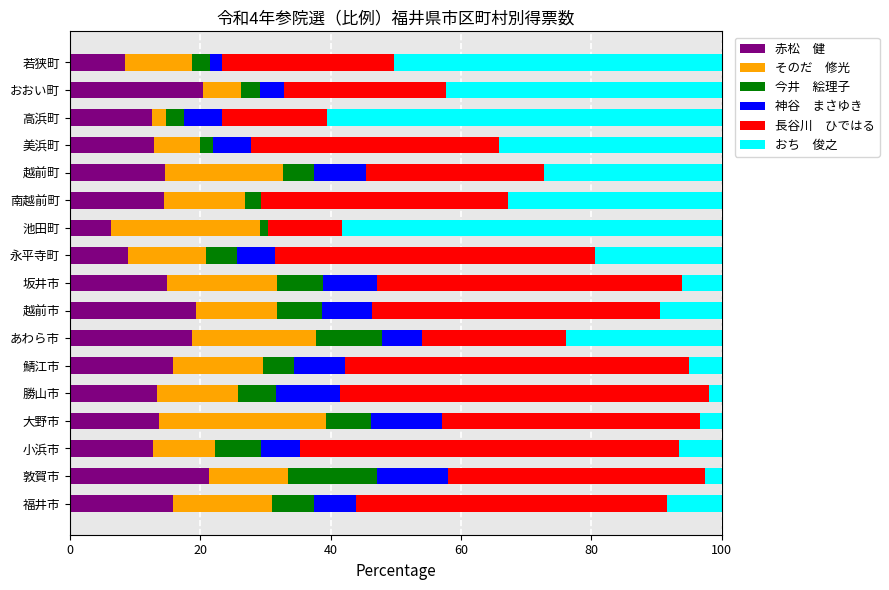

What is the total value across all series at 永平寺町?

100.0